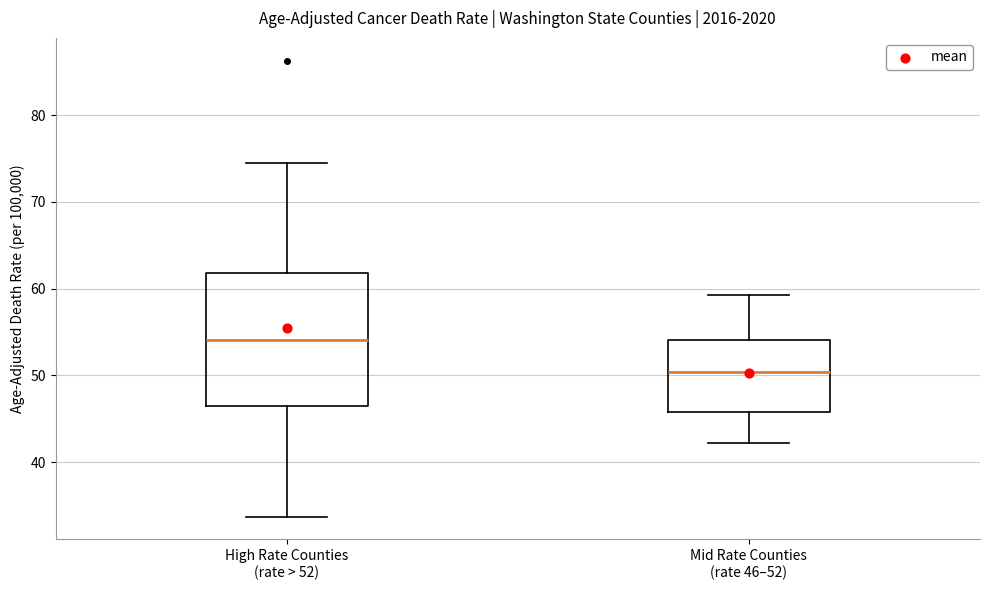

Where does the lower whisker of the box for Mid Rate Counties (rate 46–52) end on the y-axis? The values are not printed on the chart, so give them approximately, as read against the axis.

42